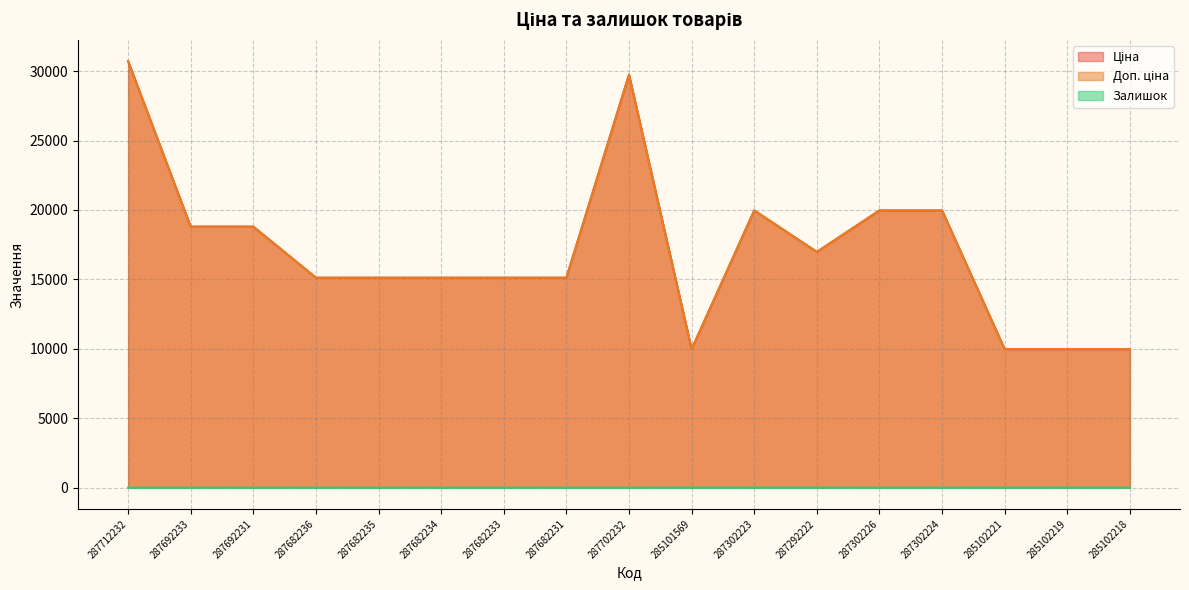

Which category has the highest value in the Ціна series?

287712232